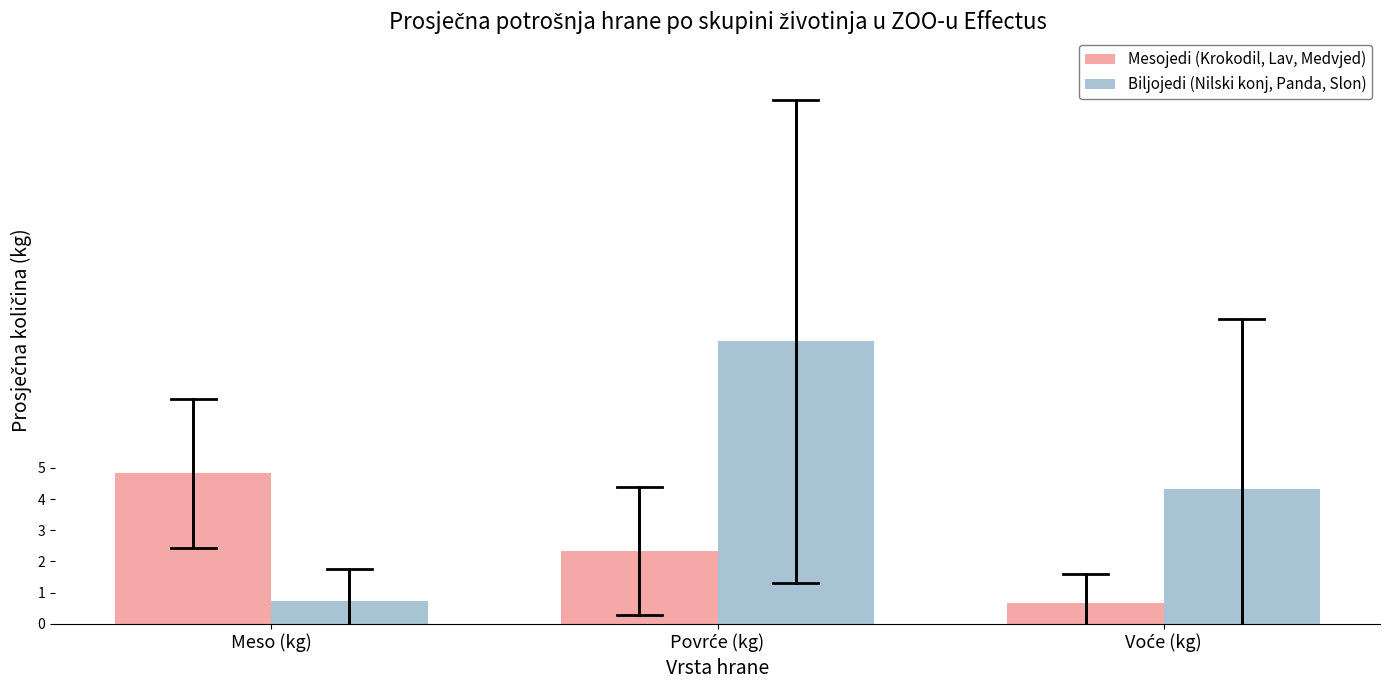

What is the difference between the maximum and minimum values in the Mesojedi (Krokodil, Lav, Medvjed) series?

4.2